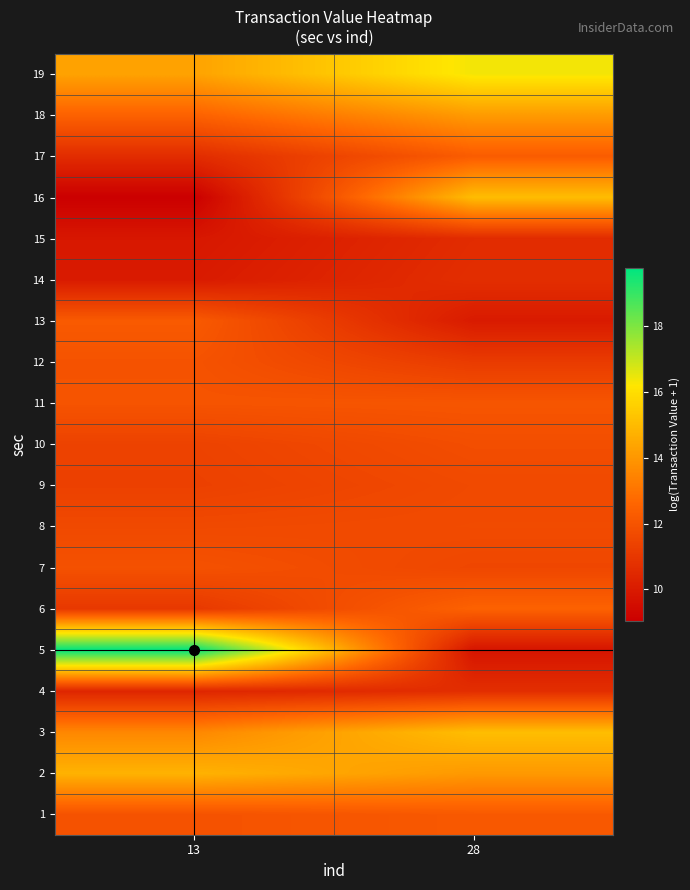

What is the maximum value shown in the chart?

19.8